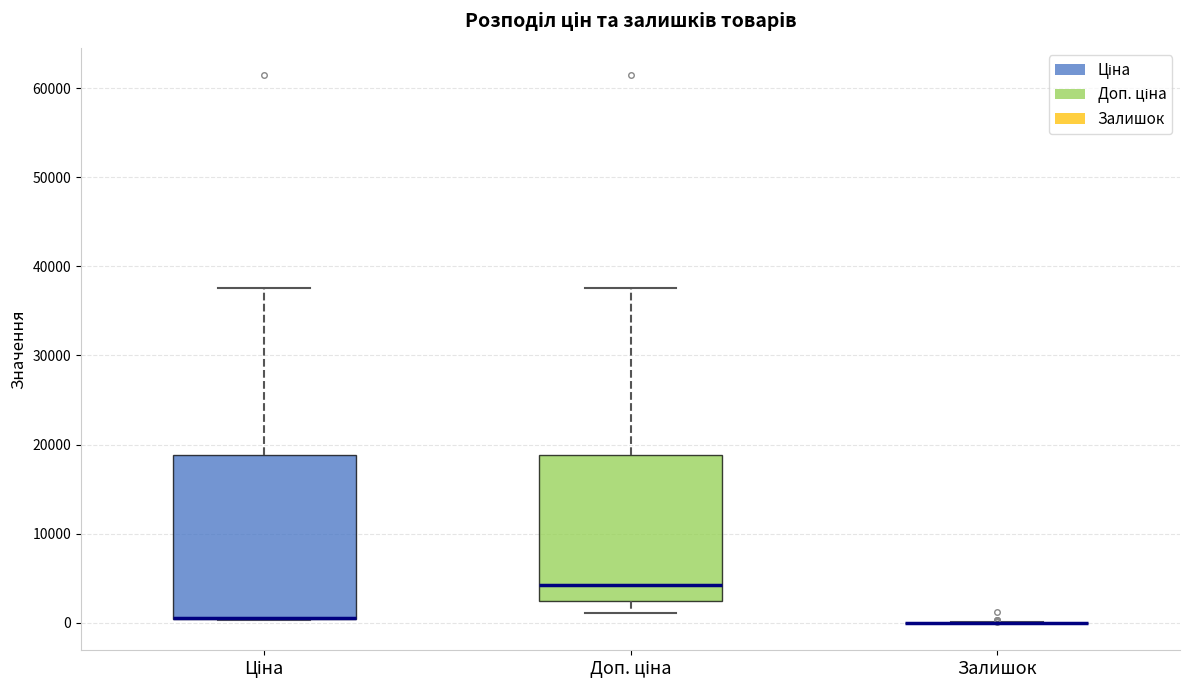

Reading left to right, transcribe this box plot: for each box, give where its median line is, the range the box spans, and where its two whiskers end, as read against the y-axis. The values are not printed on the chart, so give them approximately, as read against the axis.

Ціна: median 1000 (drawn on the box's lower edge), box 0 to 19000, whiskers 0 to 38000
Доп. ціна: median 4000, box 2000 to 19000, whiskers 1000 to 38000
Залишок: box collapsed to a line at 0, whiskers 0 to 0